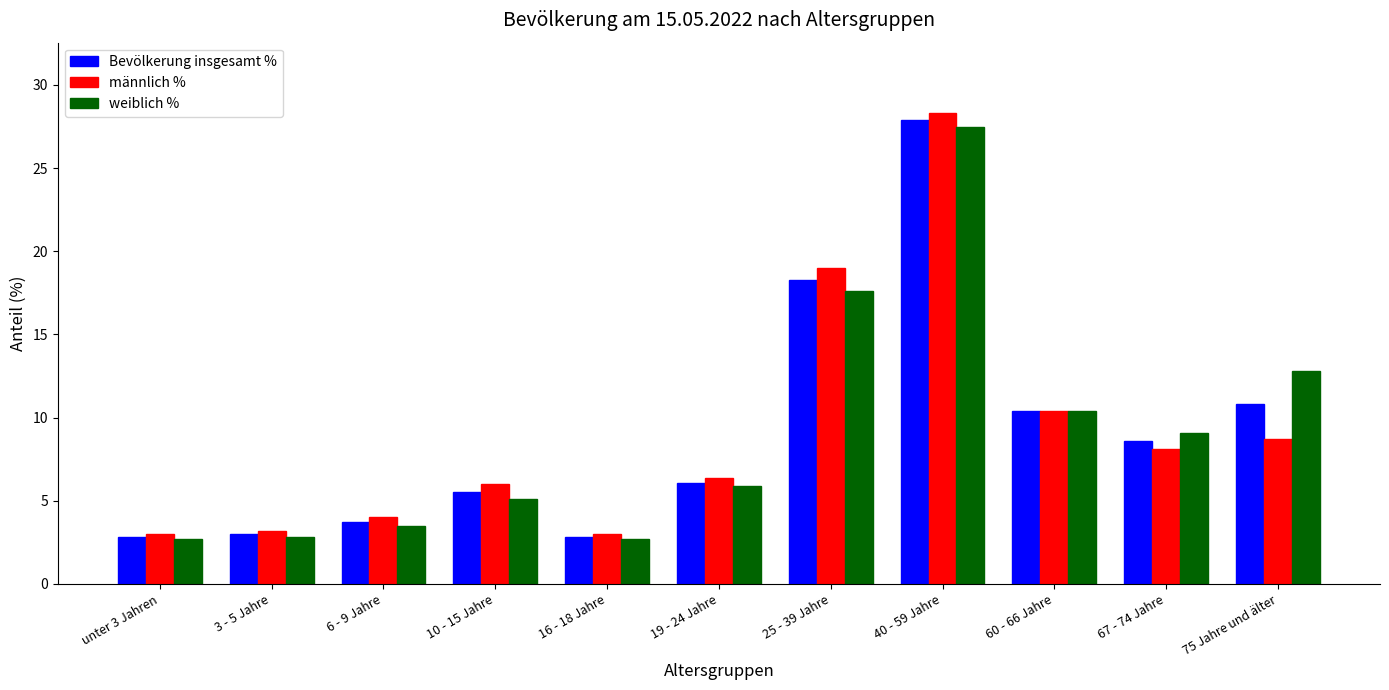

What is the difference between the second highest and second lowest values in the Bevölkerung insgesamt % series?

15.5